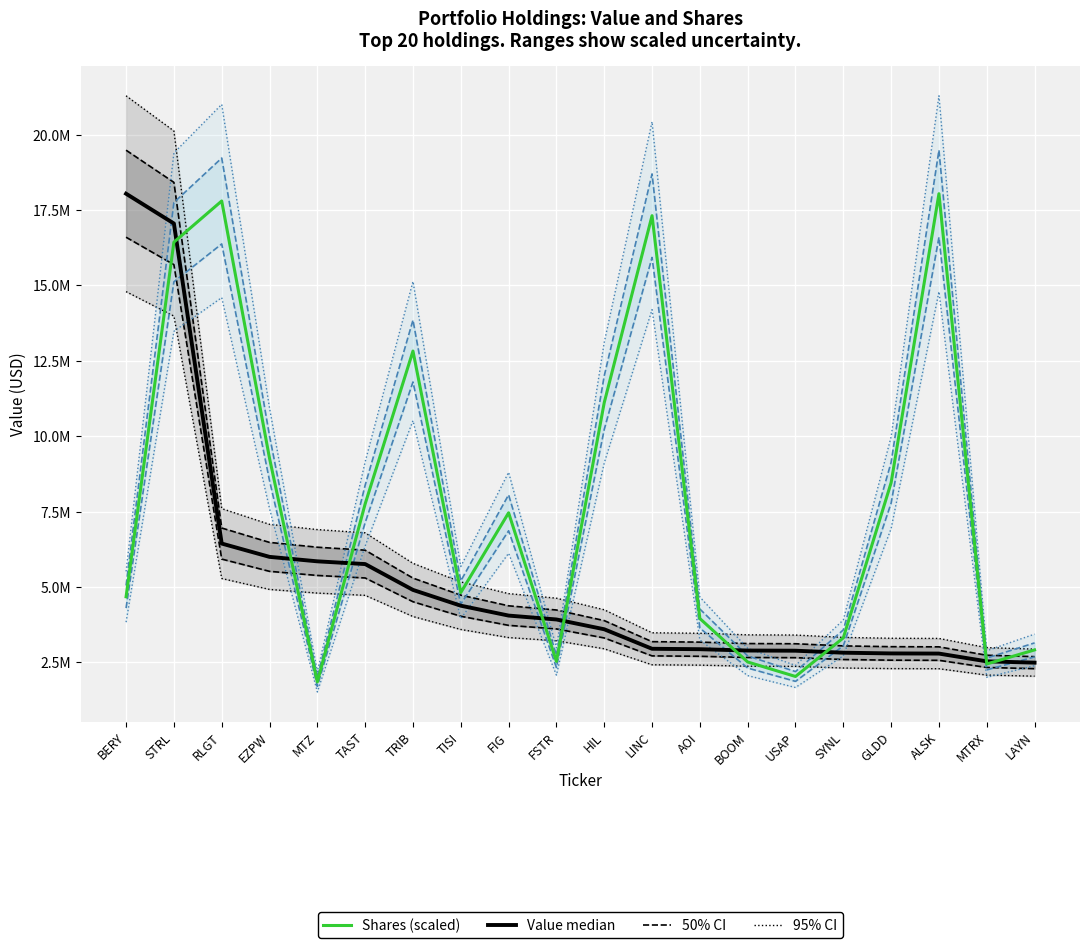

Which category has the highest value in the Value (median) series?

BERY